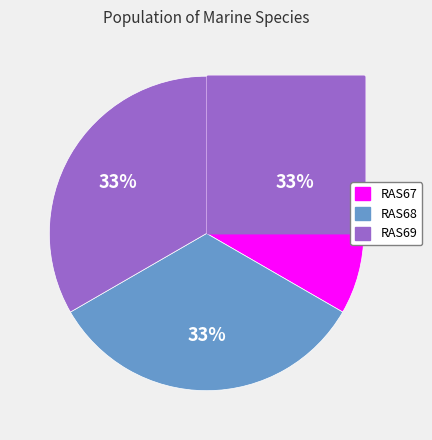

Does any single category account for the majority?

No